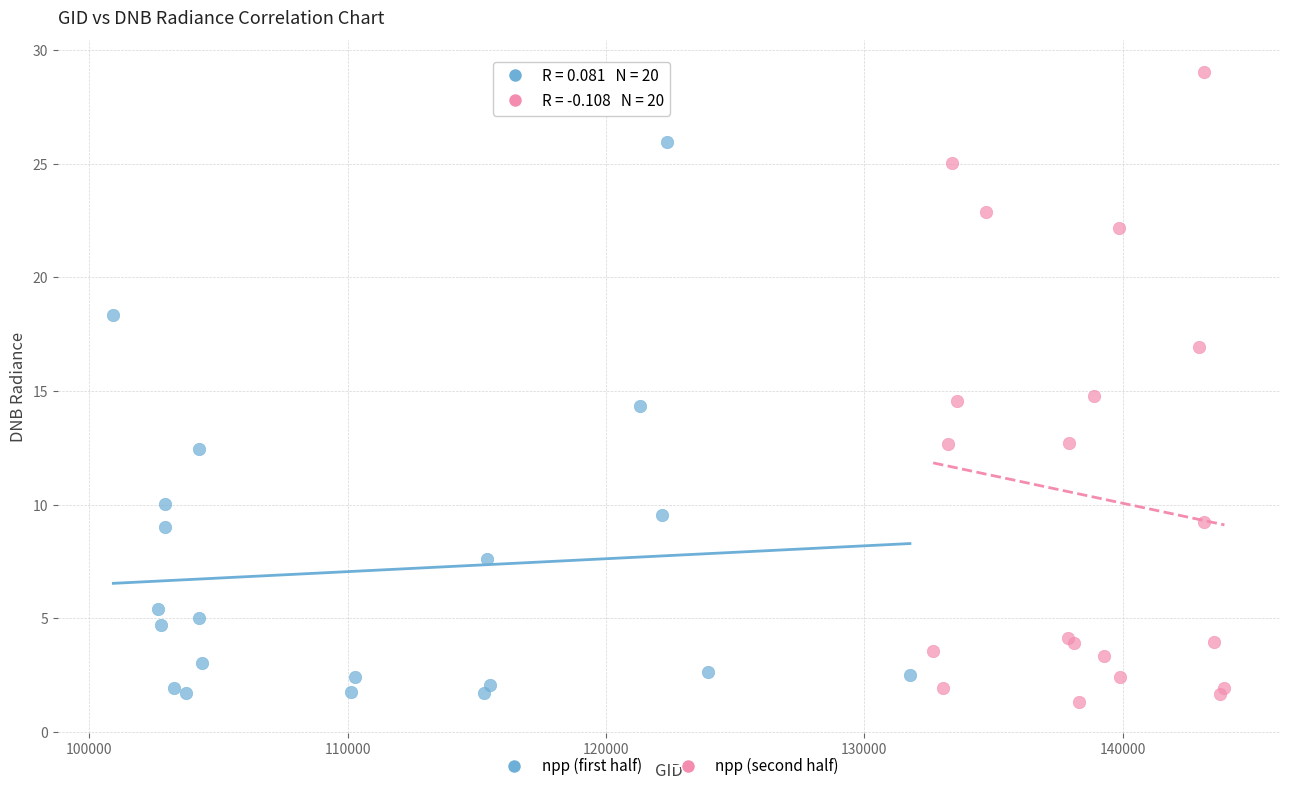

Which series contains the lowest Y value?

npp (second half)